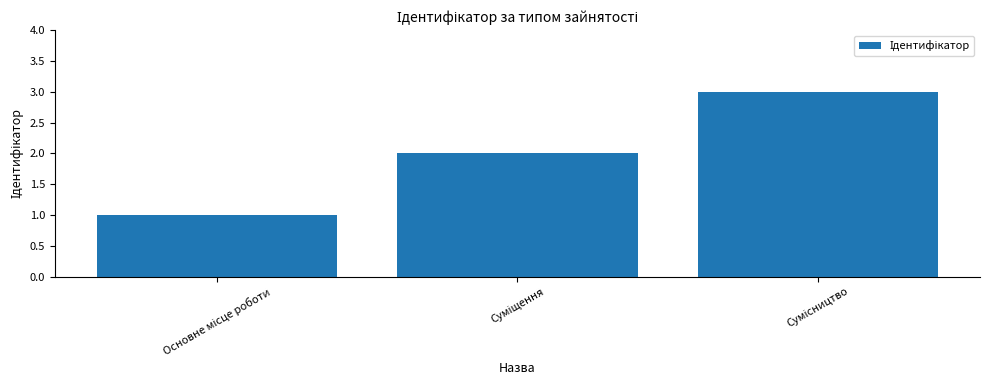

What is the sum of all values?

6